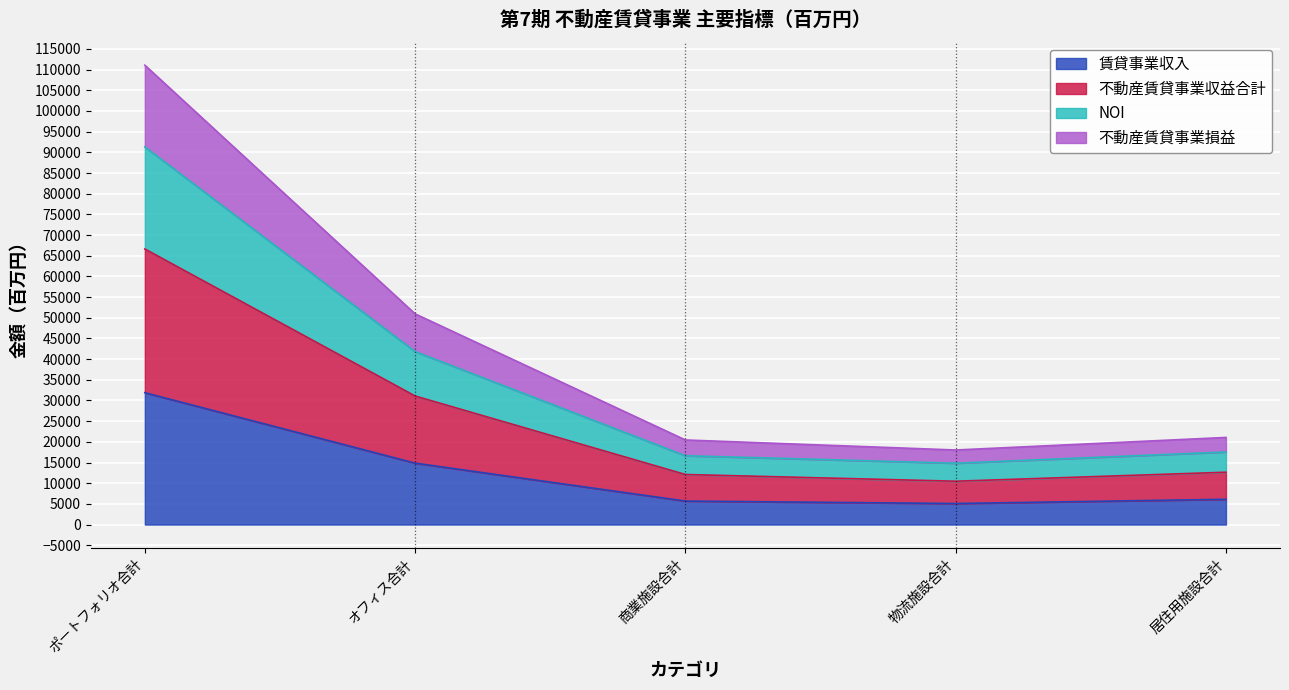

Is the value of 賃貸事業収入 at ポートフォリオ合計 greater than the value of NOI at ポートフォリオ合計?

No